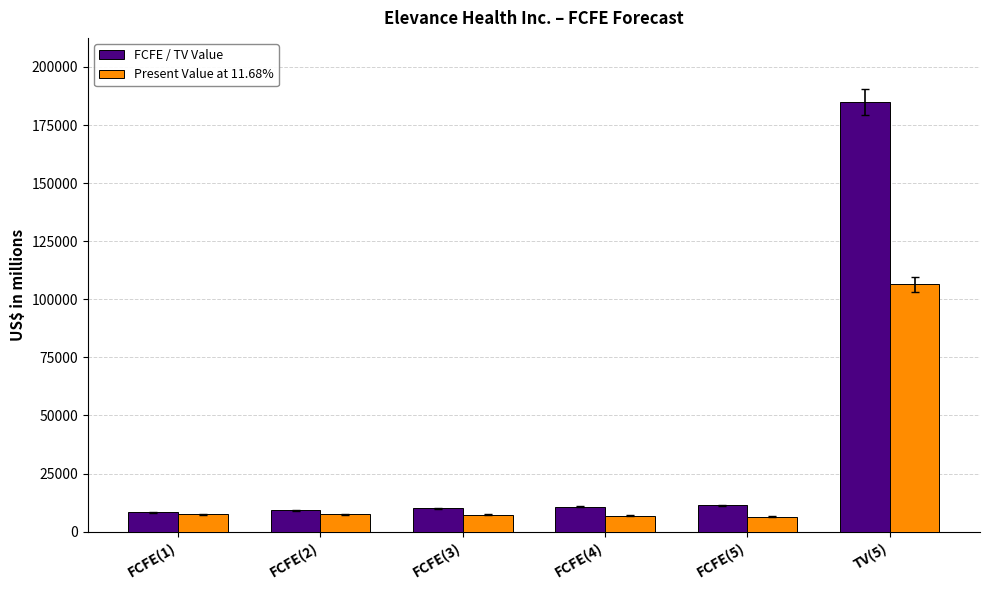

True or false: FCFE / TV Value has a value of 11287 at FCFE(5).

True